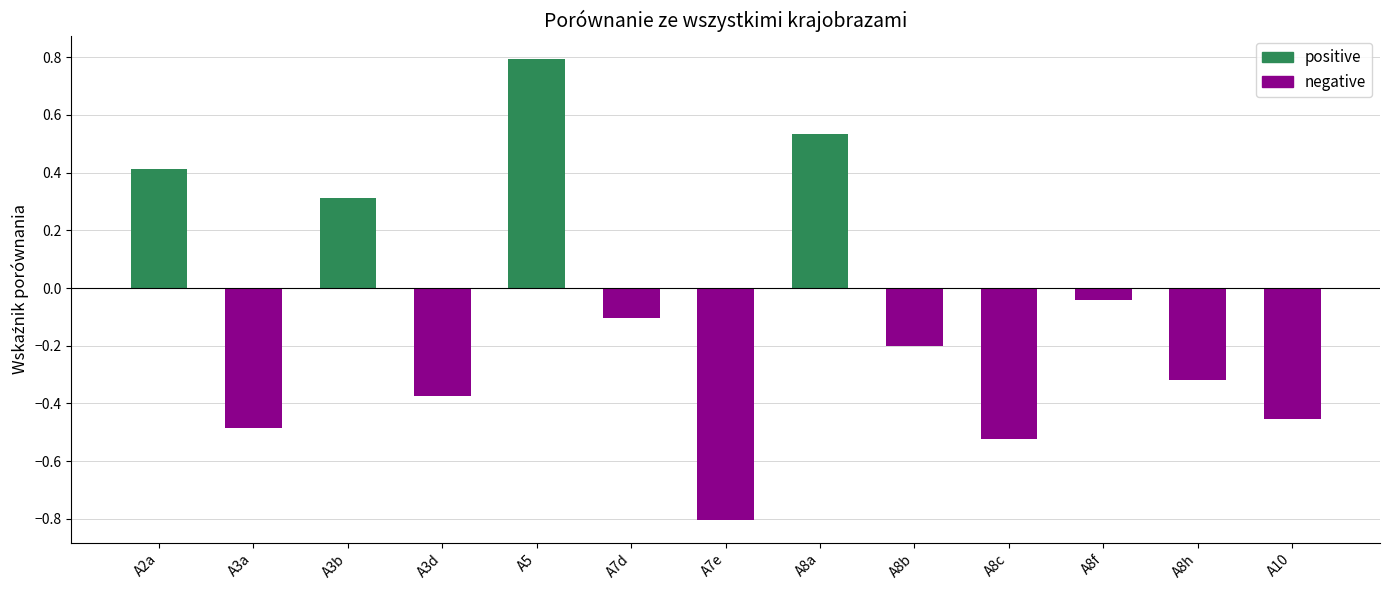

What is the label of the 1st bar from the left?

A2a